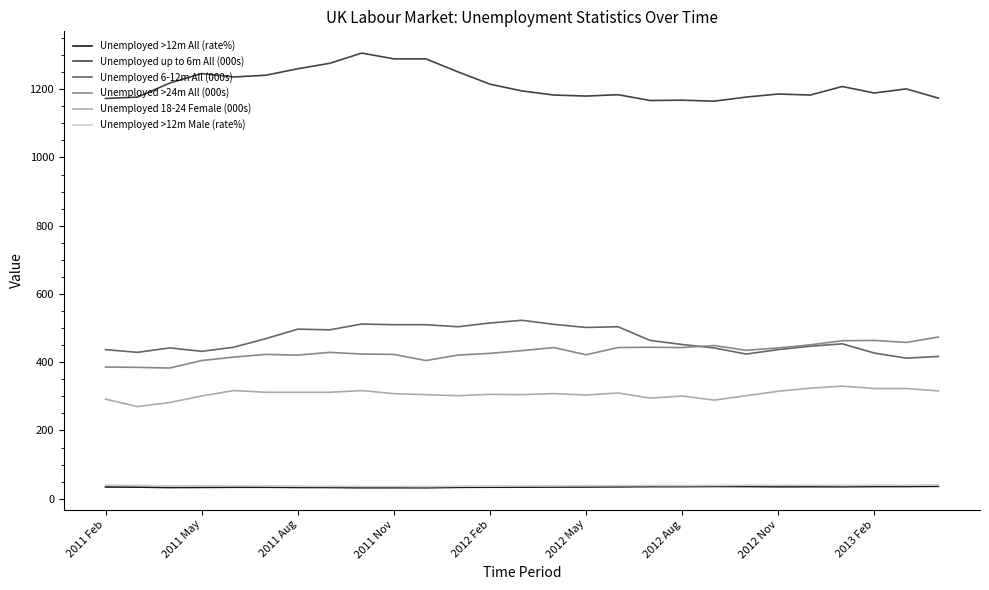

What is the lowest value of the Unemployed 6-12m All (000s) series?

412.0